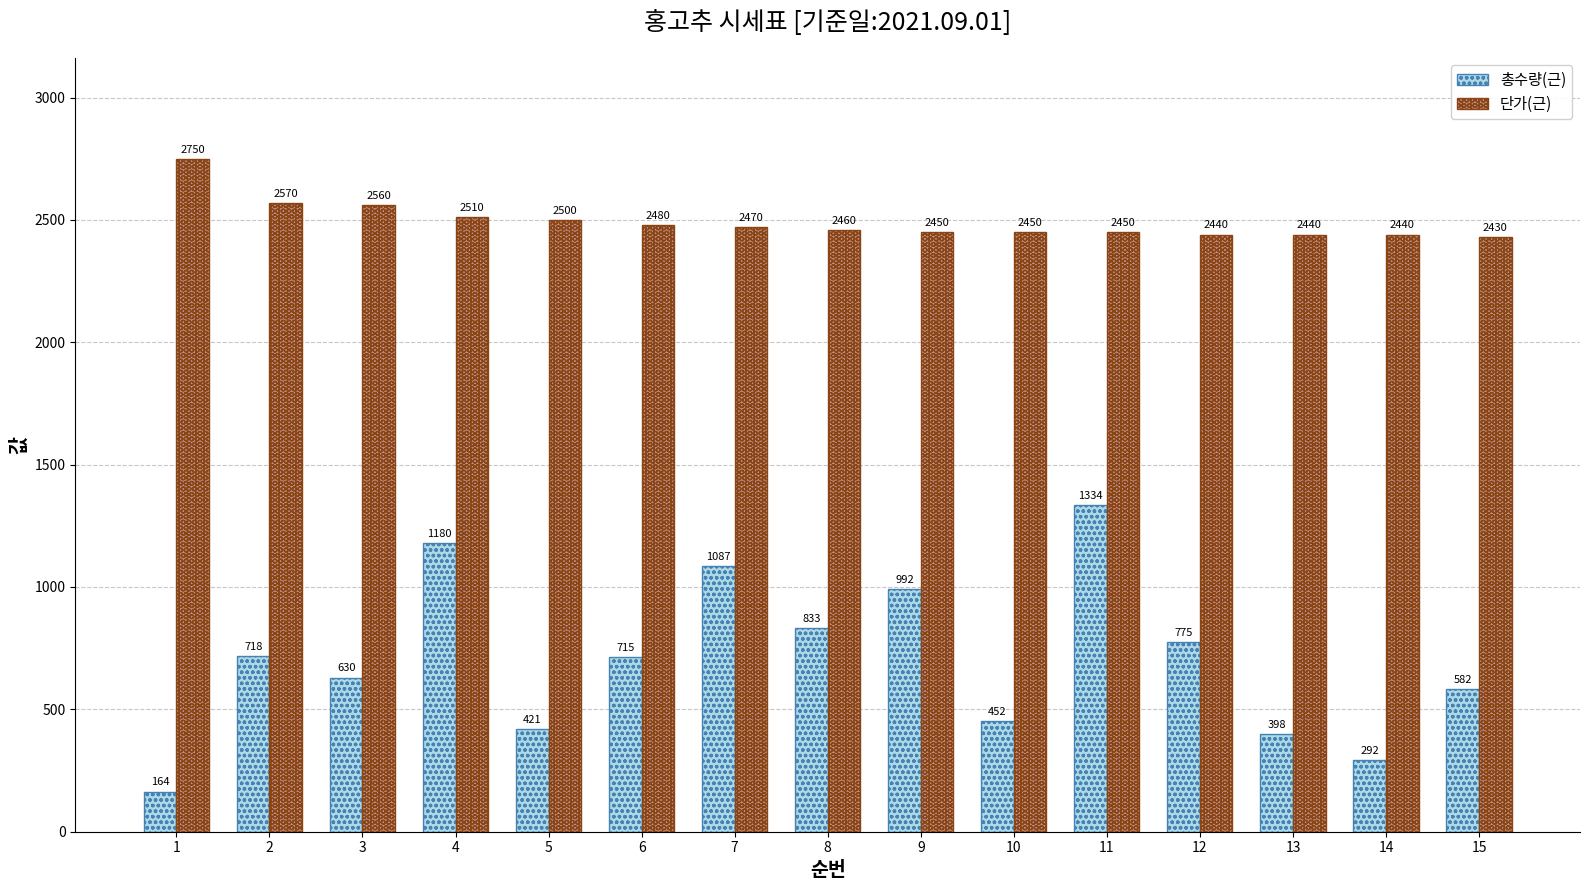

Reading right to left, list all the values displayed in this chart.

총수량(근): 582	292	398	775	1334	452	992	833	1087	715	421	1180	630	718	164
단가(근): 2430	2440	2440	2440	2450	2450	2450	2460	2470	2480	2500	2510	2560	2570	2750